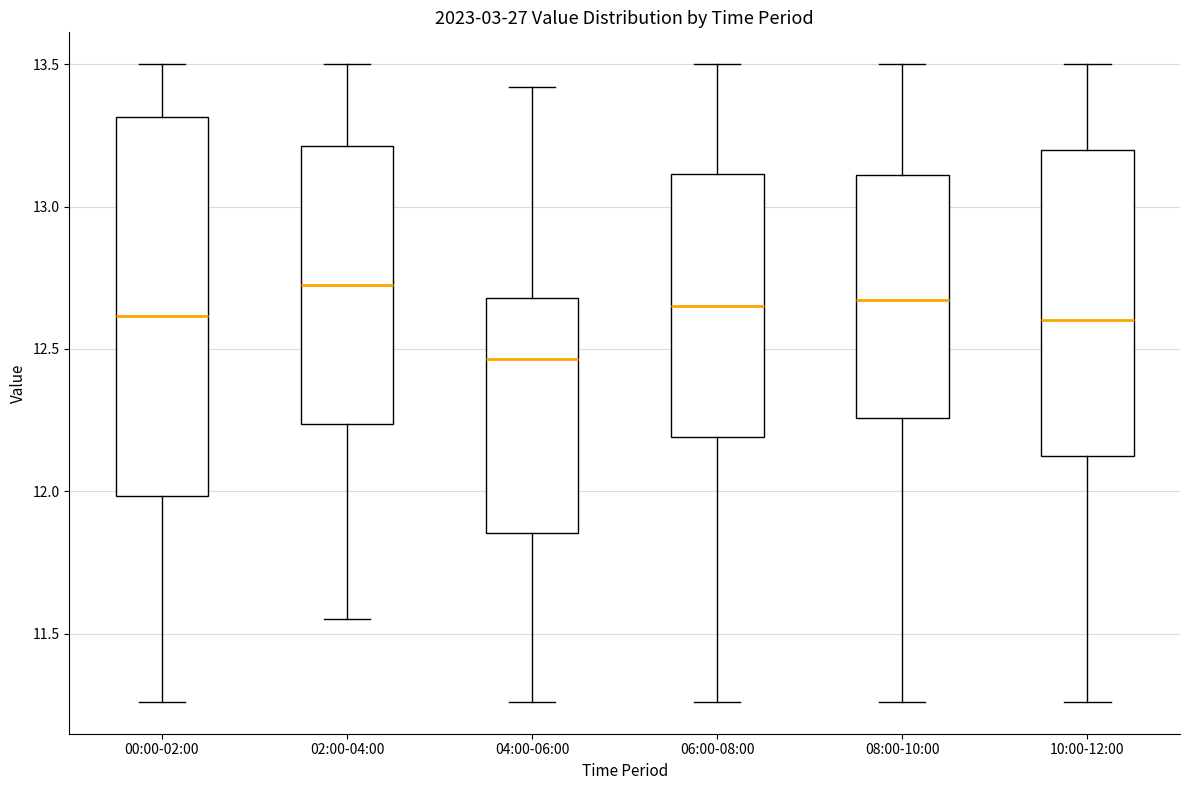

Reading left to right, read every box against the y-axis: the position of its median line, the range the box covers, and the ends of its whiskers. The values are not printed on the chart, so give them approximately, as read against the axis.

00:00-02:00: median 12.60, box 12.00 to 13.30, whiskers 11.25 to 13.50
02:00-04:00: median 12.75, box 12.25 to 13.20, whiskers 11.55 to 13.50
04:00-06:00: median 12.45, box 11.85 to 12.70, whiskers 11.25 to 13.40
06:00-08:00: median 12.65, box 12.20 to 13.10, whiskers 11.25 to 13.50
08:00-10:00: median 12.65, box 12.25 to 13.10, whiskers 11.25 to 13.50
10:00-12:00: median 12.60, box 12.15 to 13.20, whiskers 11.25 to 13.50